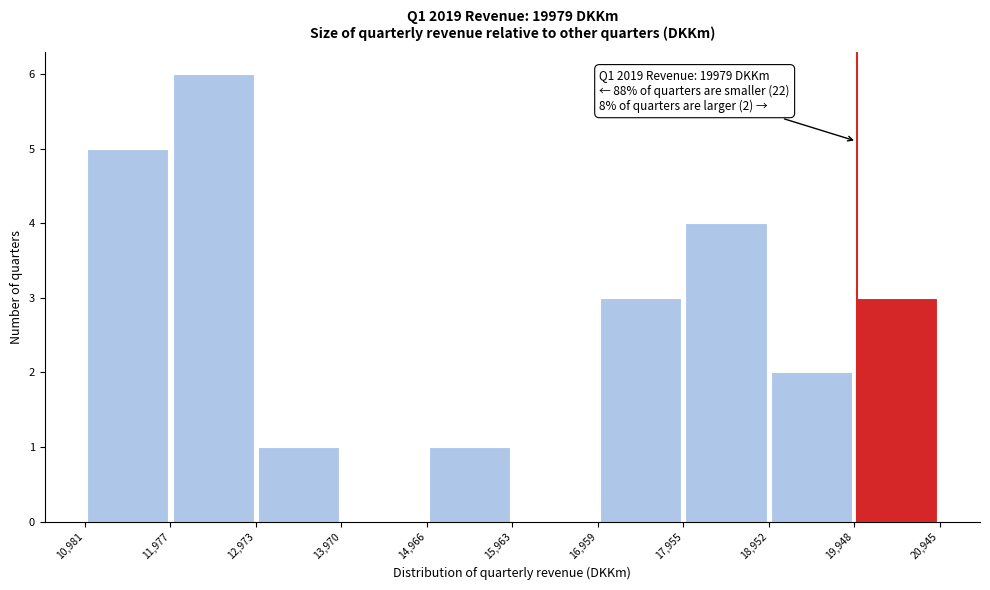

Over which range of the x-axis is the bar tallest?

11,977 to 12,973